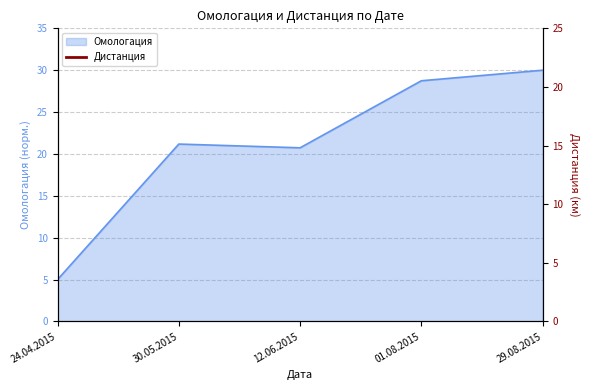

Which category has the highest value across all series?

29.08.2015